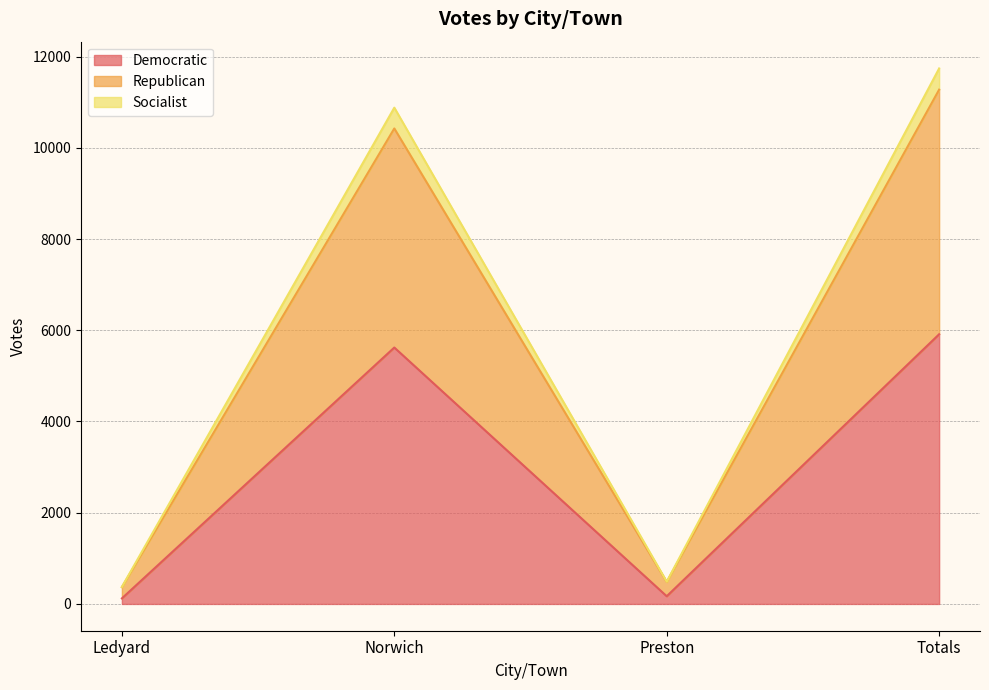

At which category is the sum across all series the highest?

Totals